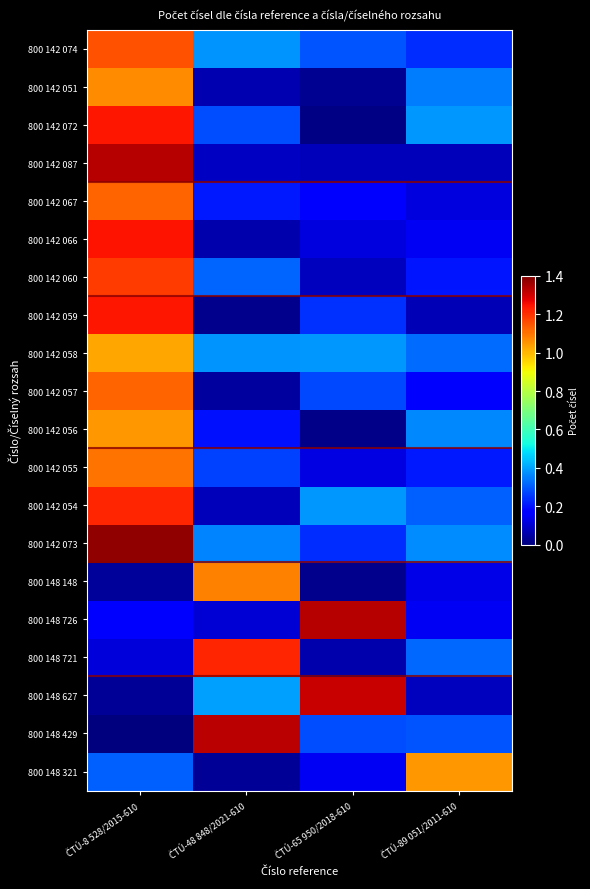

Reading left to right, what are all the values shown in this chart?

800 142 074: ČTÚ-8 528/2015-610=1.1	ČTÚ-48 848/2021-610=0.4	ČTÚ-65 950/2018-610=0.3	ČTÚ-89 051/2011-610=0.2
800 142 051: ČTÚ-8 528/2015-610=1.1	ČTÚ-48 848/2021-610=0.1	ČTÚ-65 950/2018-610=0.0	ČTÚ-89 051/2011-610=0.3
800 142 072: ČTÚ-8 528/2015-610=1.2	ČTÚ-48 848/2021-610=0.3	ČTÚ-65 950/2018-610=0.0	ČTÚ-89 051/2011-610=0.4
800 142 087: ČTÚ-8 528/2015-610=1.3	ČTÚ-48 848/2021-610=0.1	ČTÚ-65 950/2018-610=0.1	ČTÚ-89 051/2011-610=0.1
800 142 067: ČTÚ-8 528/2015-610=1.1	ČTÚ-48 848/2021-610=0.2	ČTÚ-65 950/2018-610=0.2	ČTÚ-89 051/2011-610=0.1
800 142 066: ČTÚ-8 528/2015-610=1.2	ČTÚ-48 848/2021-610=0.1	ČTÚ-65 950/2018-610=0.1	ČTÚ-89 051/2011-610=0.1
800 142 060: ČTÚ-8 528/2015-610=1.2	ČTÚ-48 848/2021-610=0.3	ČTÚ-65 950/2018-610=0.1	ČTÚ-89 051/2011-610=0.2
800 142 059: ČTÚ-8 528/2015-610=1.2	ČTÚ-48 848/2021-610=0.0	ČTÚ-65 950/2018-610=0.2	ČTÚ-89 051/2011-610=0.1
800 142 058: ČTÚ-8 528/2015-610=1.0	ČTÚ-48 848/2021-610=0.4	ČTÚ-65 950/2018-610=0.4	ČTÚ-89 051/2011-610=0.3
800 142 057: ČTÚ-8 528/2015-610=1.1	ČTÚ-48 848/2021-610=0.0	ČTÚ-65 950/2018-610=0.3	ČTÚ-89 051/2011-610=0.2
800 142 056: ČTÚ-8 528/2015-610=1.0	ČTÚ-48 848/2021-610=0.2	ČTÚ-65 950/2018-610=0.0	ČTÚ-89 051/2011-610=0.4
800 142 055: ČTÚ-8 528/2015-610=1.1	ČTÚ-48 848/2021-610=0.3	ČTÚ-65 950/2018-610=0.1	ČTÚ-89 051/2011-610=0.2
800 142 054: ČTÚ-8 528/2015-610=1.2	ČTÚ-48 848/2021-610=0.1	ČTÚ-65 950/2018-610=0.4	ČTÚ-89 051/2011-610=0.3
800 142 073: ČTÚ-8 528/2015-610=1.4	ČTÚ-48 848/2021-610=0.4	ČTÚ-65 950/2018-610=0.2	ČTÚ-89 051/2011-610=0.4
800 148 148: ČTÚ-8 528/2015-610=0.0	ČTÚ-48 848/2021-610=1.1	ČTÚ-65 950/2018-610=0.0	ČTÚ-89 051/2011-610=0.1
800 148 726: ČTÚ-8 528/2015-610=0.2	ČTÚ-48 848/2021-610=0.1	ČTÚ-65 950/2018-610=1.3	ČTÚ-89 051/2011-610=0.1
800 148 721: ČTÚ-8 528/2015-610=0.1	ČTÚ-48 848/2021-610=1.2	ČTÚ-65 950/2018-610=0.1	ČTÚ-89 051/2011-610=0.3
800 148 627: ČTÚ-8 528/2015-610=0.0	ČTÚ-48 848/2021-610=0.4	ČTÚ-65 950/2018-610=1.3	ČTÚ-89 051/2011-610=0.1
800 148 429: ČTÚ-8 528/2015-610=0.0	ČTÚ-48 848/2021-610=1.3	ČTÚ-65 950/2018-610=0.3	ČTÚ-89 051/2011-610=0.3
800 148 321: ČTÚ-8 528/2015-610=0.3	ČTÚ-48 848/2021-610=0.0	ČTÚ-65 950/2018-610=0.1	ČTÚ-89 051/2011-610=1.0